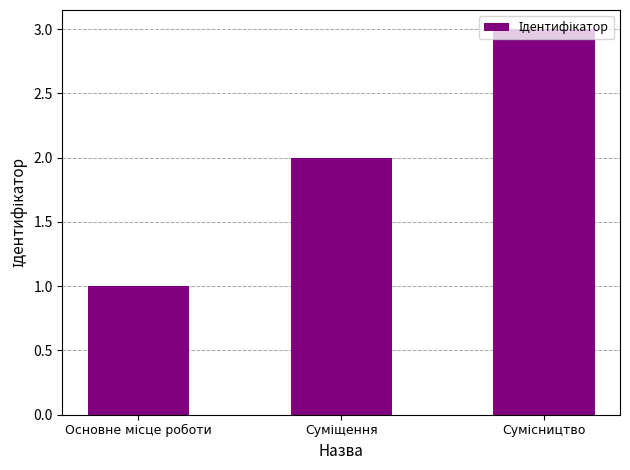

What is the greatest value displayed?

3